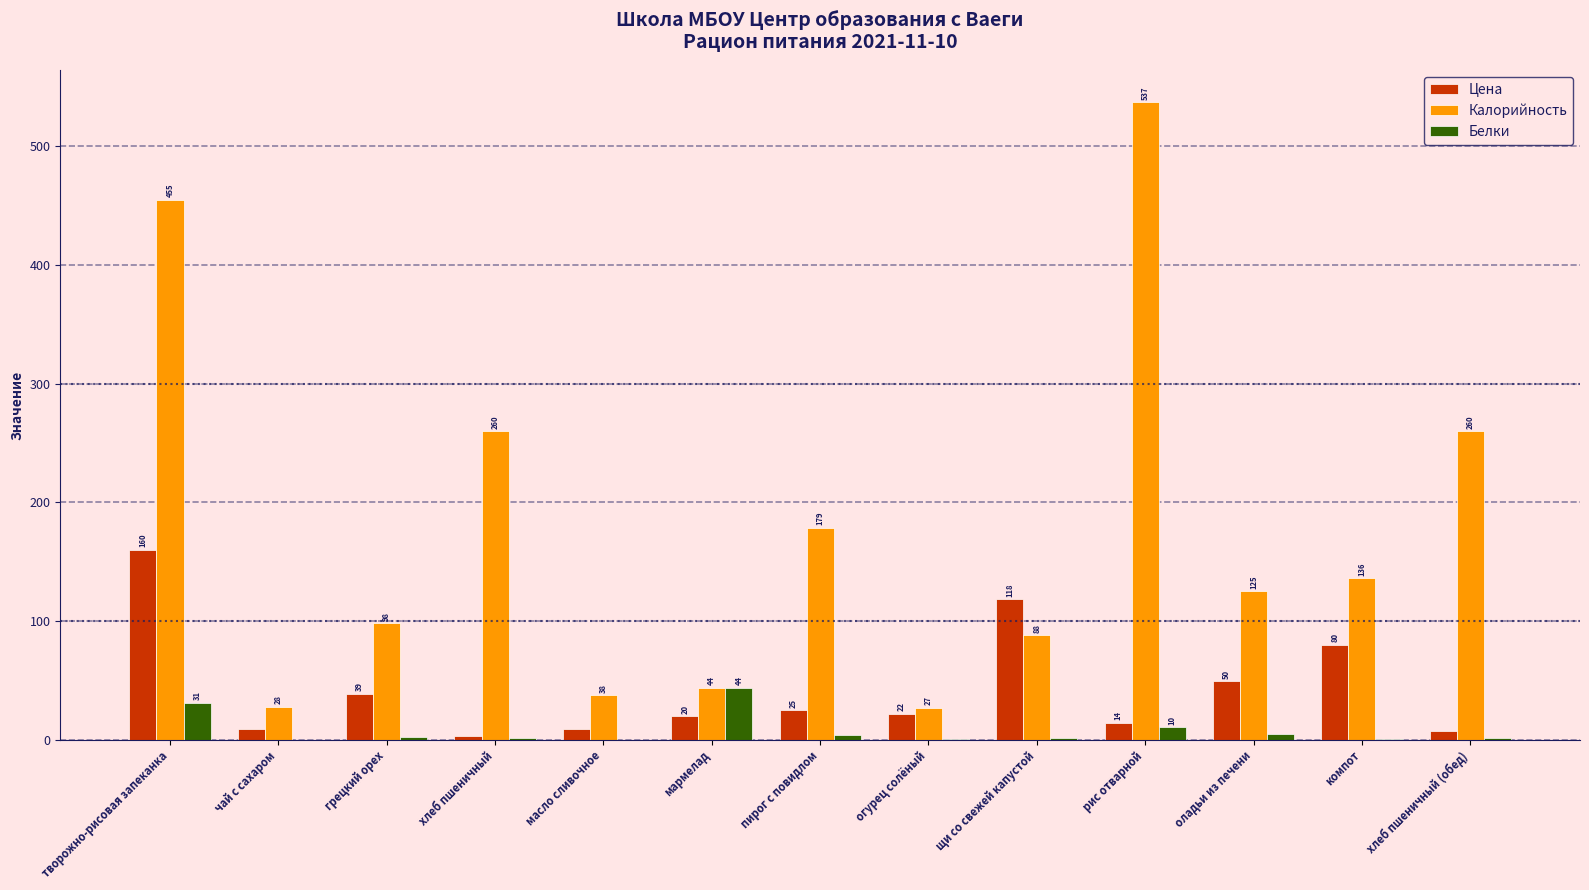

Between пирог с повидлом and хлеб пшеничный (обед), which series saw the biggest shift?

Калорийность